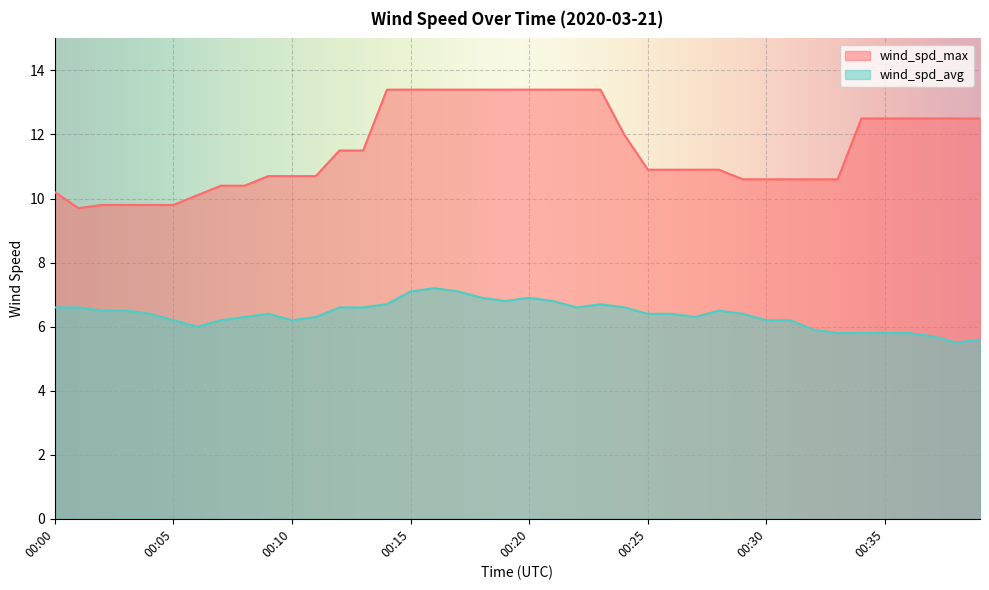

True or false: wind_spd_avg and wind_spd_max cross at least once.

False